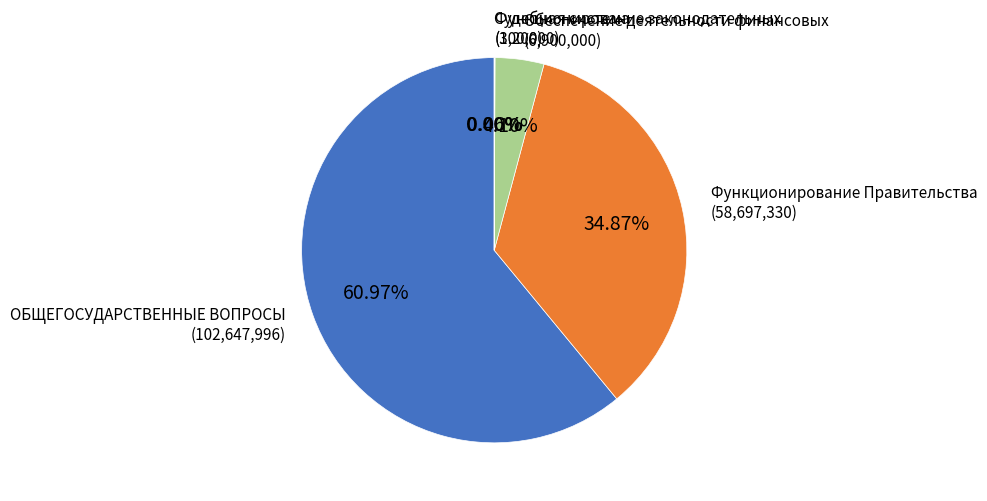

What percentage is NOT represented by Обеспечение деятельности финансовых?

95.9%